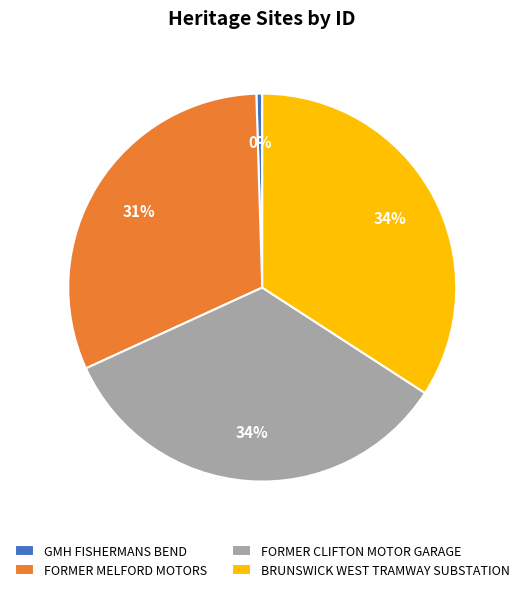

To the nearest percent, what is the average slice percentage?

25%